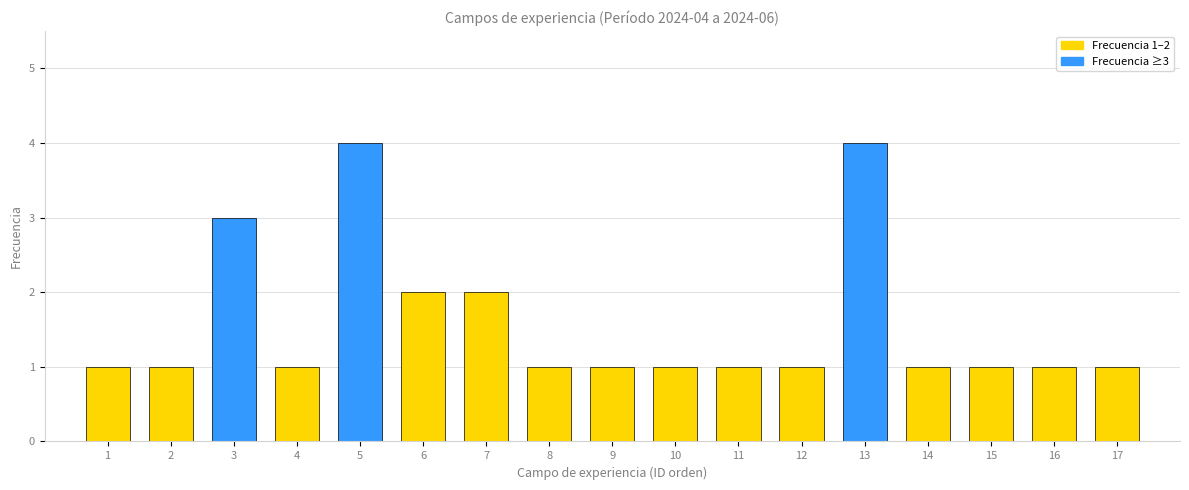

Reading left to right, extract all data points from this chart.

1=1	2=1	3=3	4=1	5=4	6=2	7=2	8=1	9=1	10=1	11=1	12=1	13=4	14=1	15=1	16=1	17=1